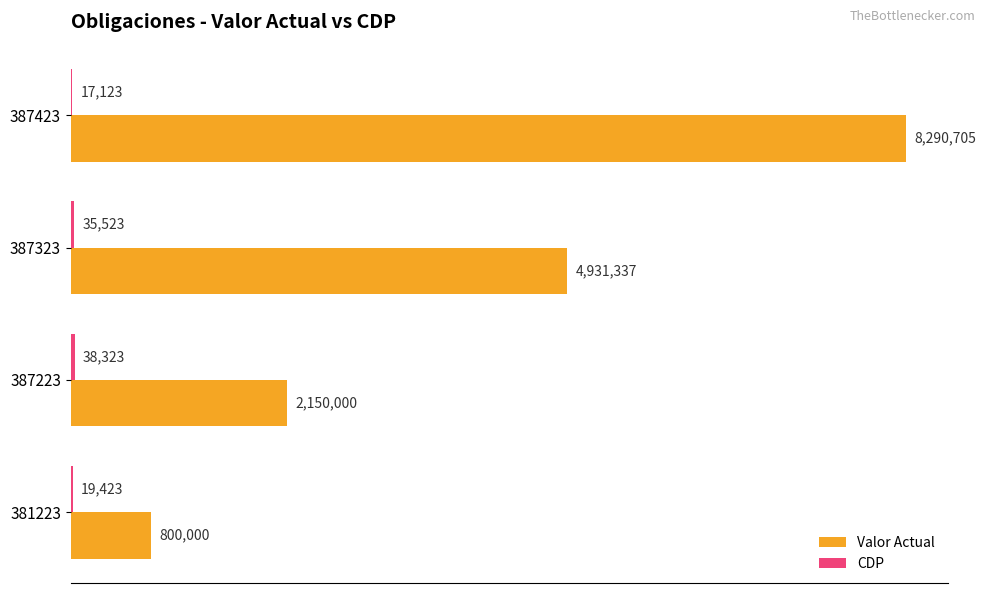

At how many categories does at least one series exceed 1163561?

3